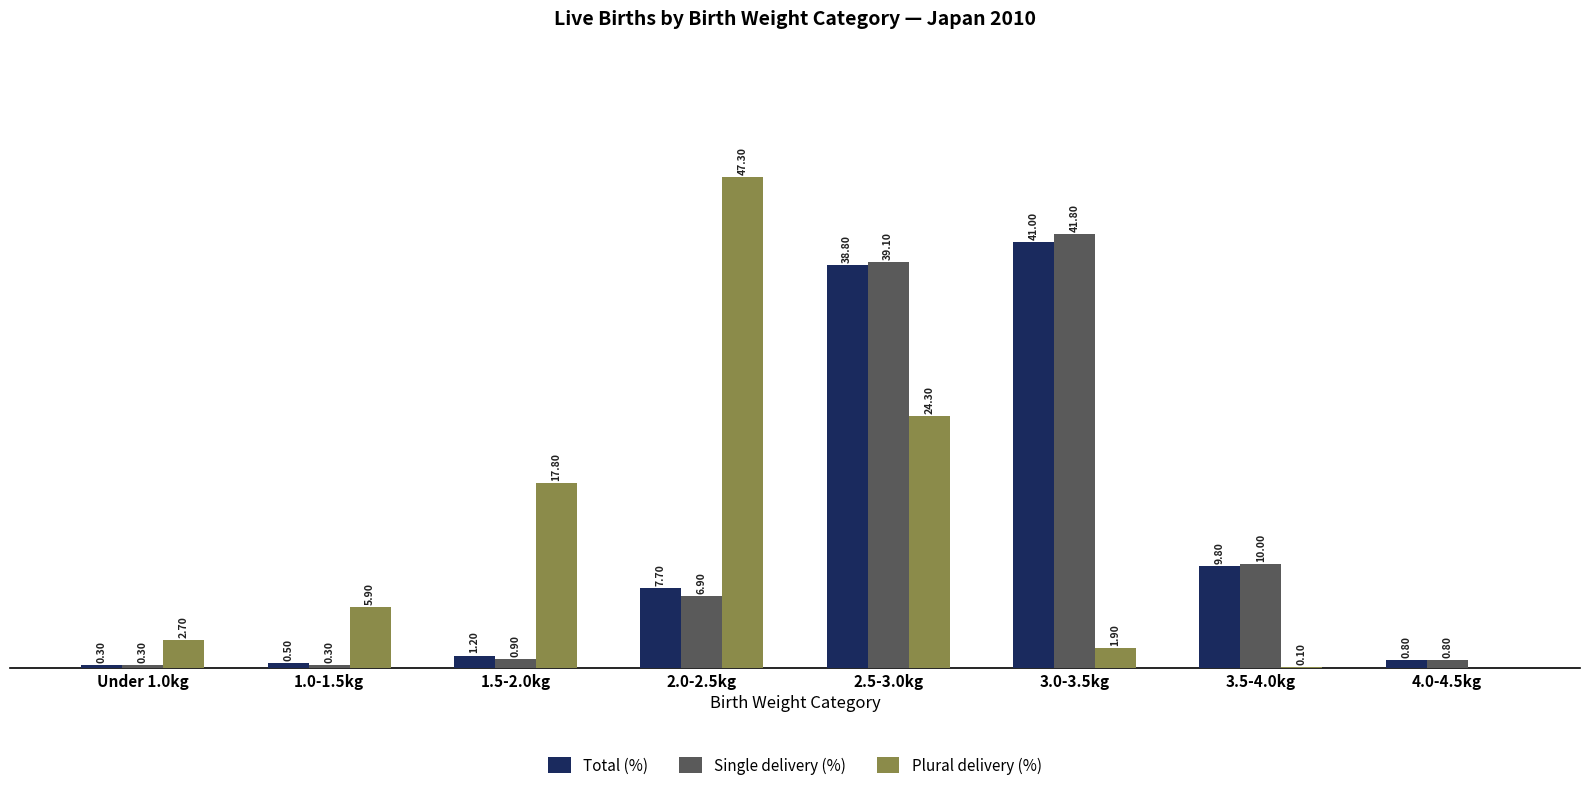

Which series changed the most between 2.0-2.5kg and 3.0-3.5kg?

Plural delivery (%)